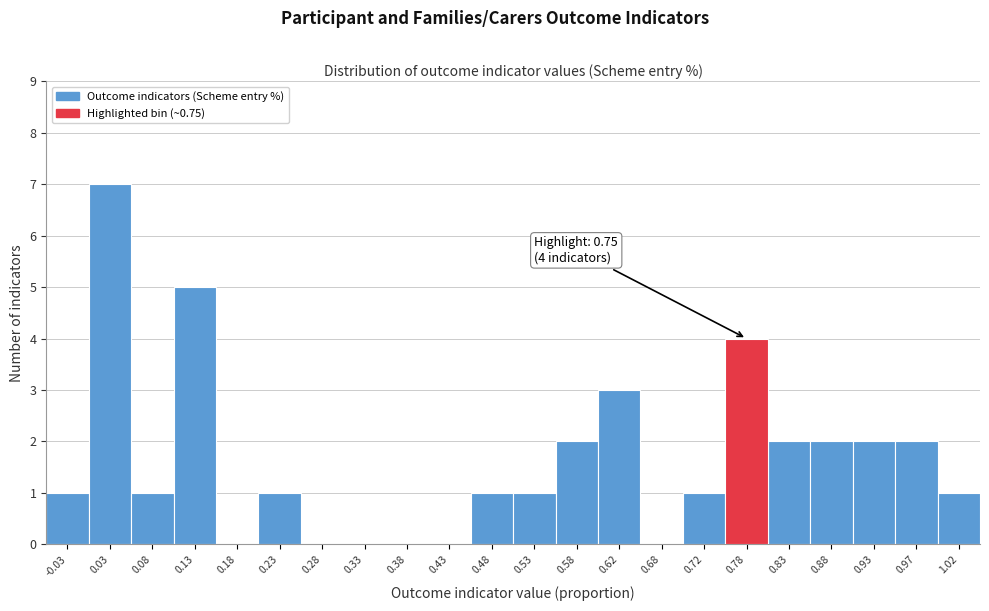

Over which range of the x-axis is the bar tallest?

0.00 to 0.05